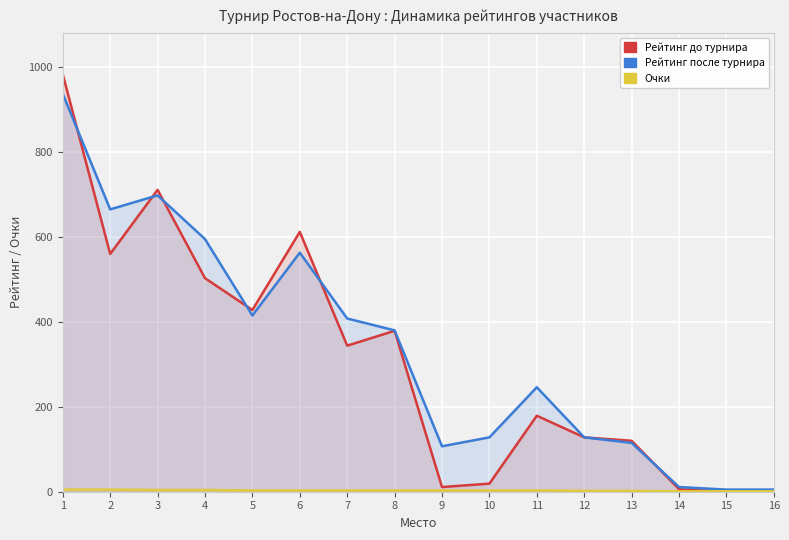

Which category has the lowest value in the Р-г до series?

15